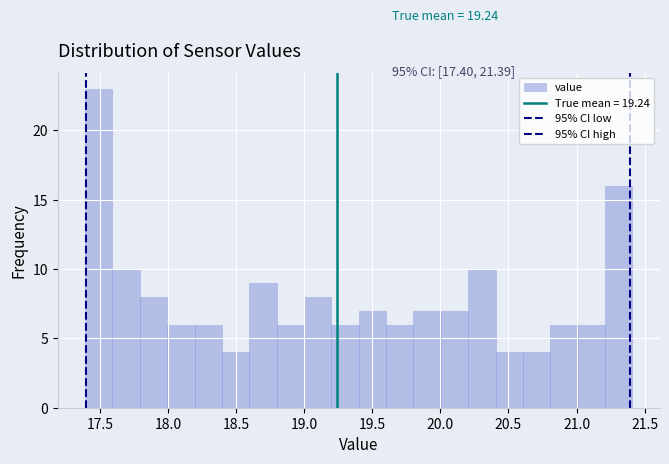

Over which range of the x-axis is the bar tallest?

17.4 to 17.6